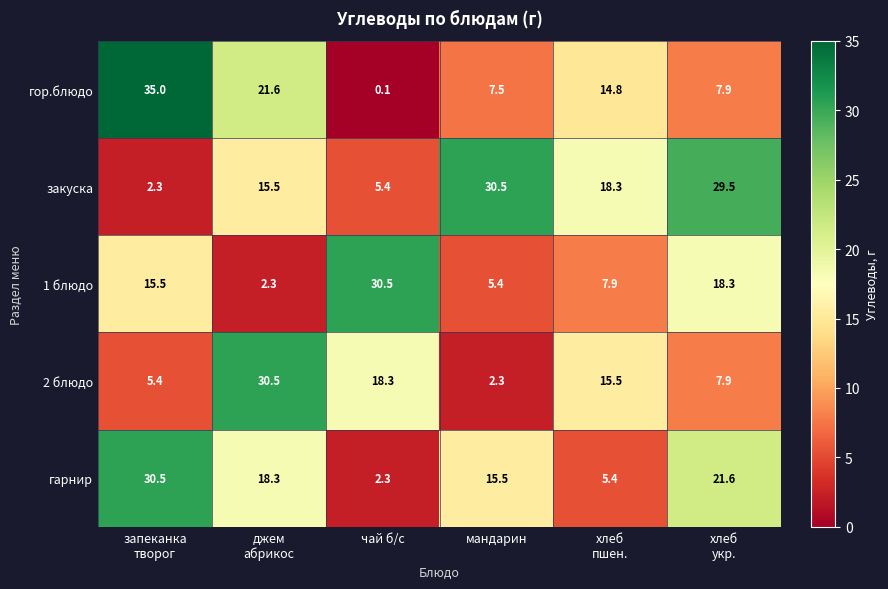

Which series has the largest range (max minus min)?

гор.блюдо